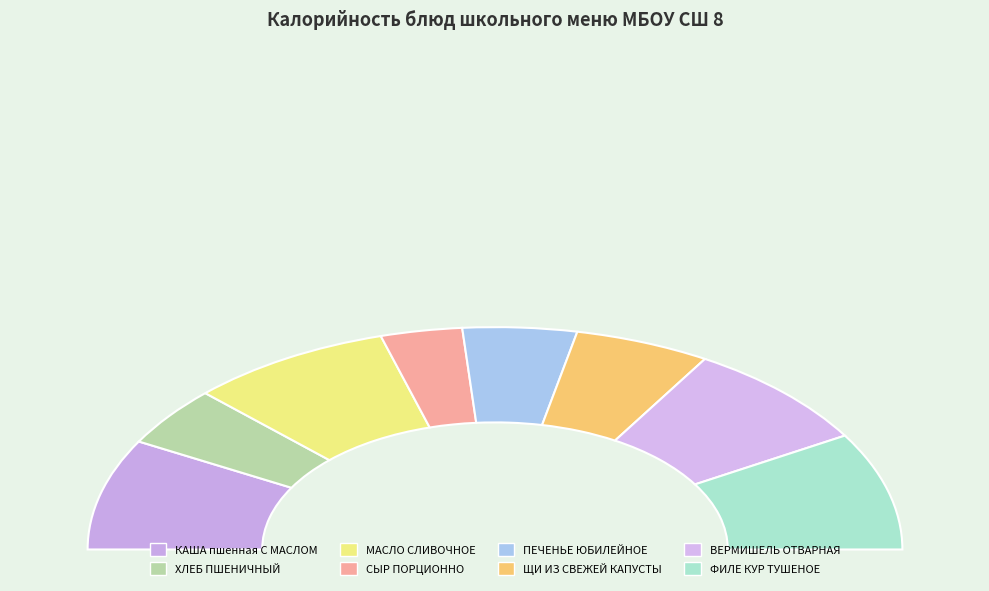

Is it true that СЫР ПОРЦИОННО is 6% of the pie?

True